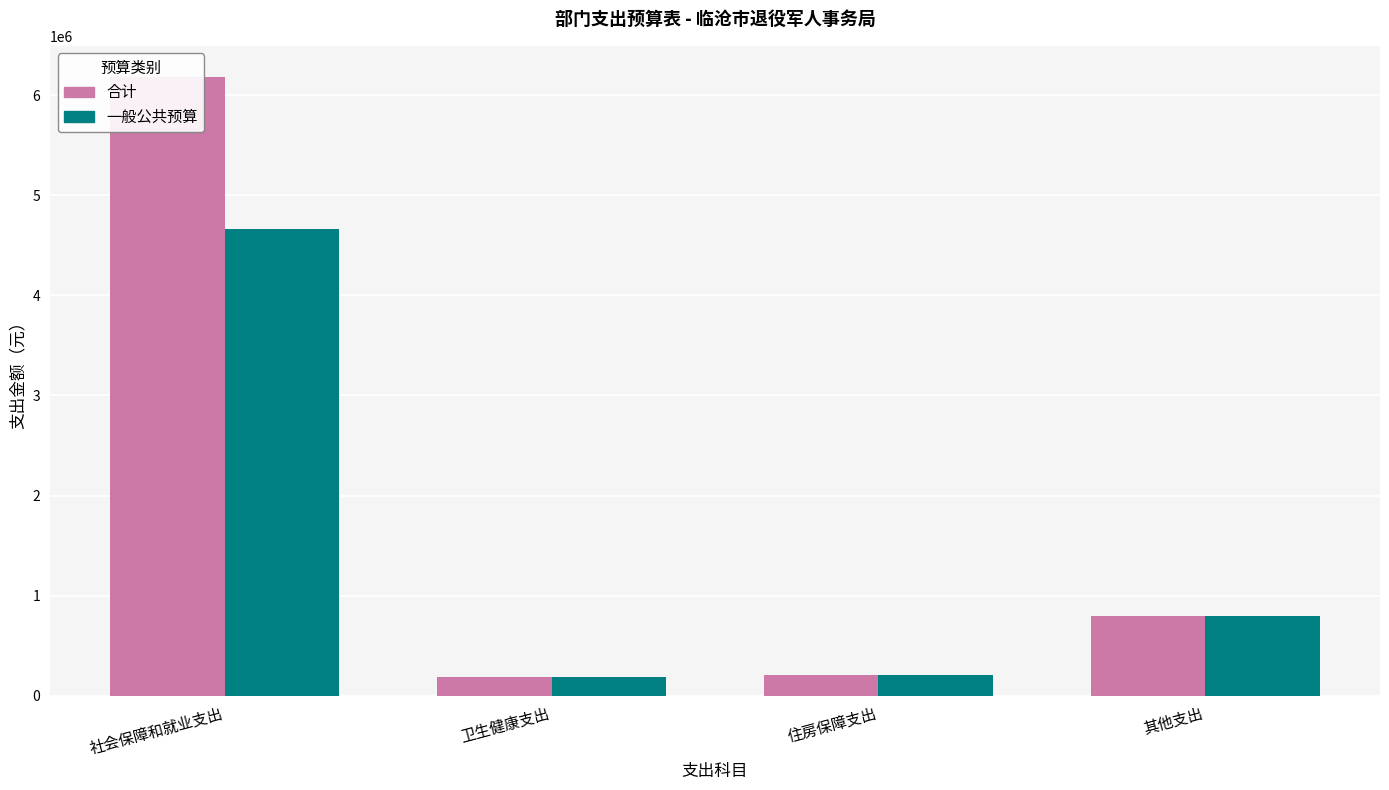

What are all the series names shown in the legend?

合计, 一般公共预算